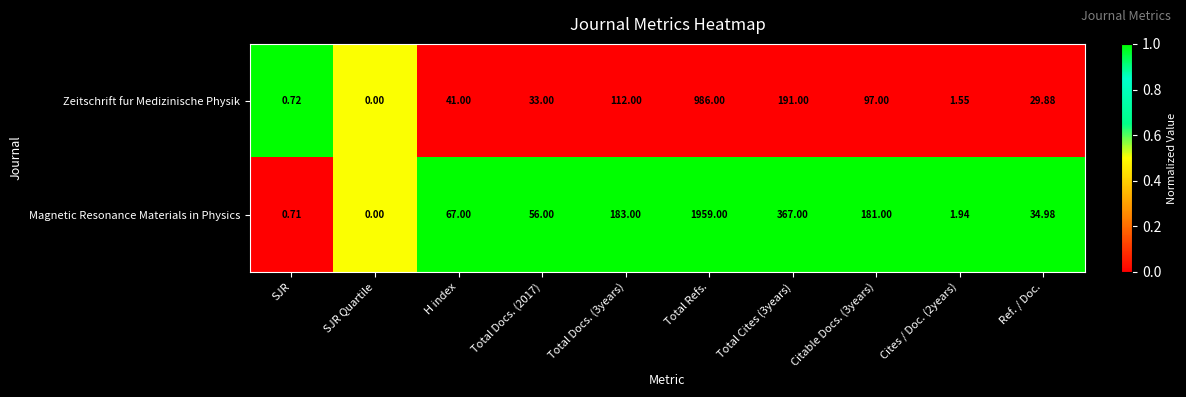

How many distinct data groups are displayed?

2